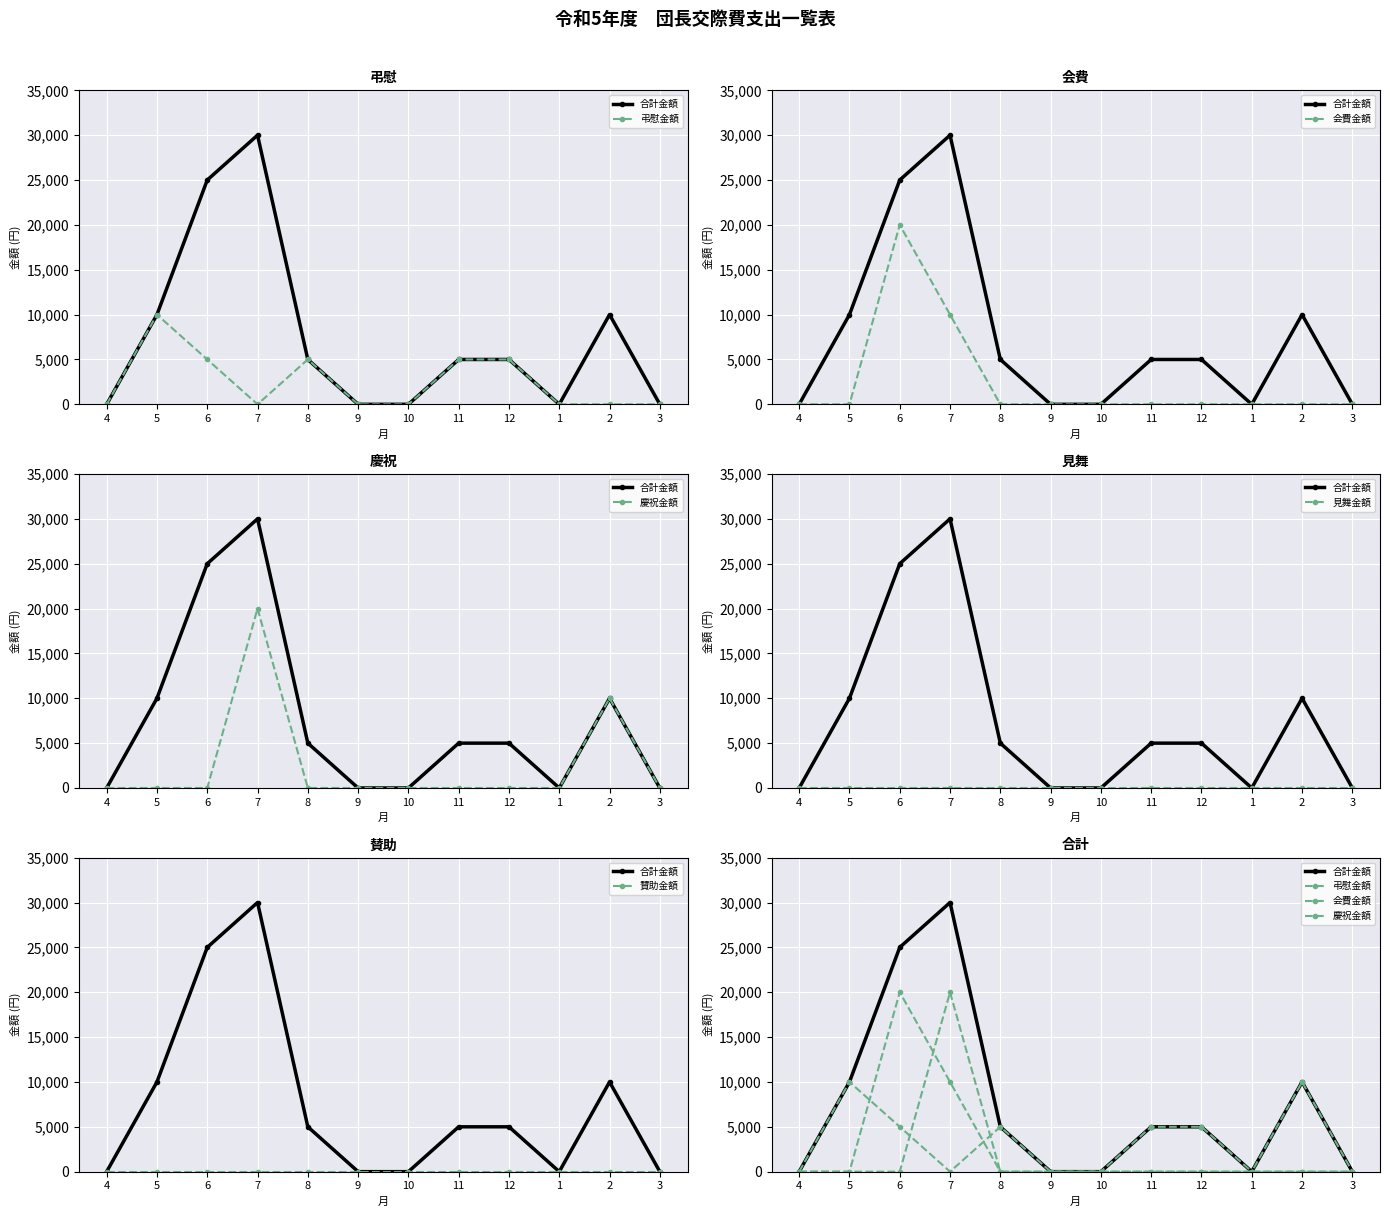

Rank the categories by 見舞金額 value from highest to lowest.

4, 5, 6, 7, 8, 9, 10, 11, 12, 1, 2, 3